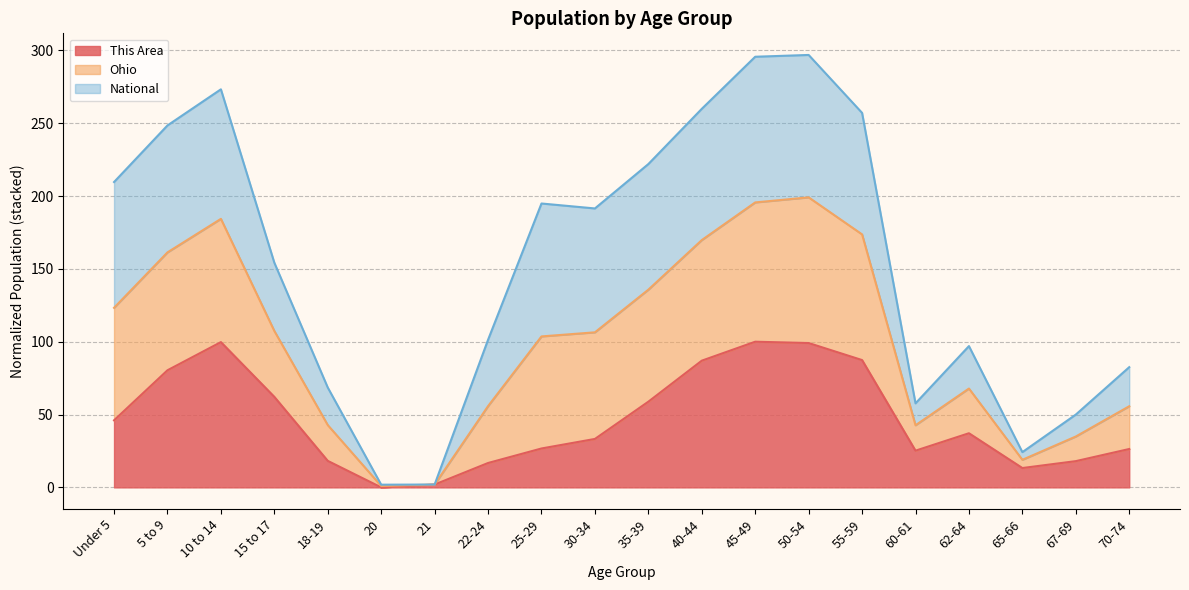

What is the total value across all series at 5 to 9?

248.5